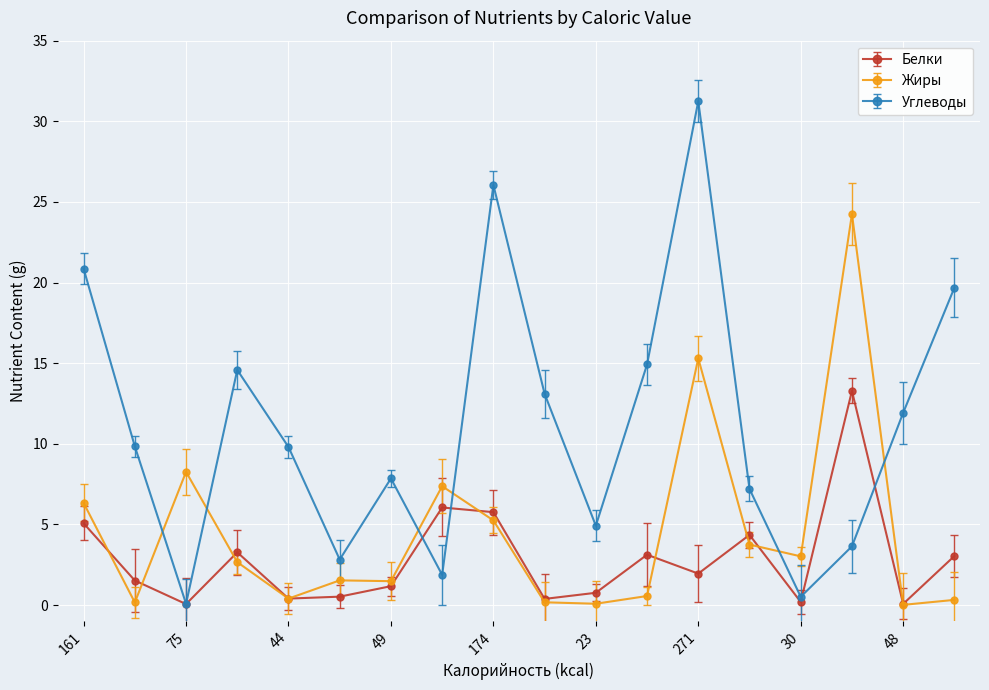

Which series has the largest total across all categories?

Углеводы